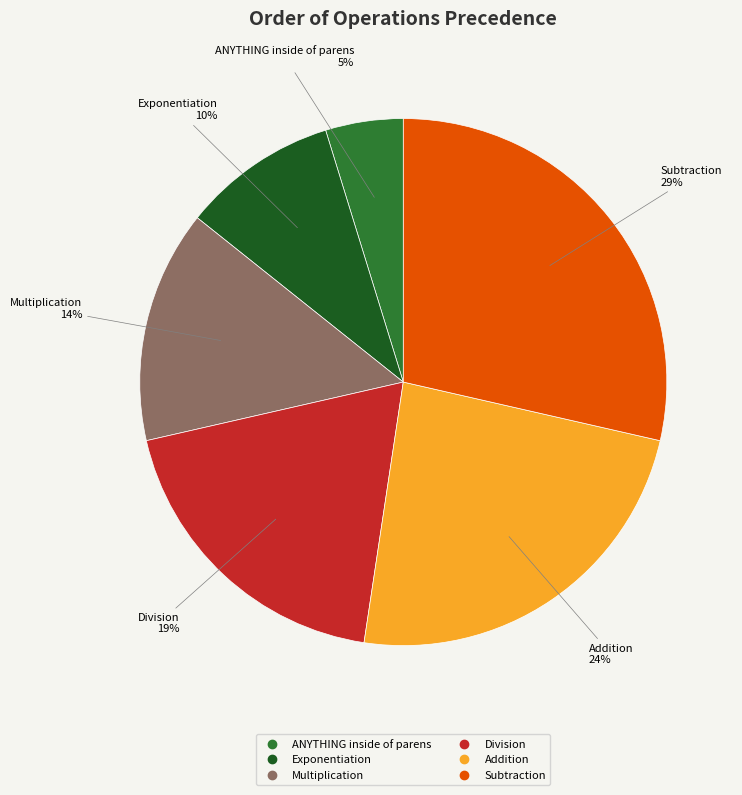

How many slices are in this pie chart?

6